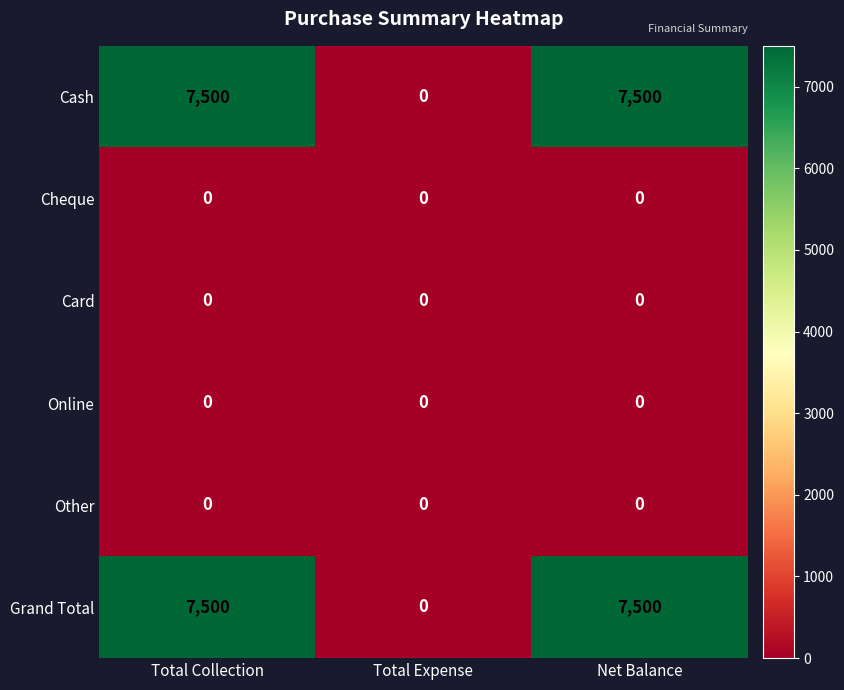

At how many categories does at least one series exceed 1622?

2